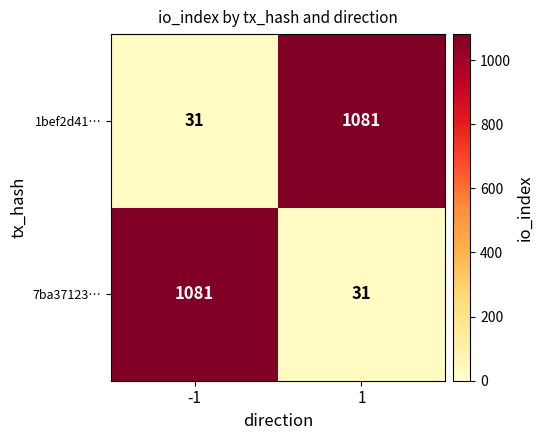

At -1, list the series in order from smallest to largest.

1bef2d41…, 7ba37123…